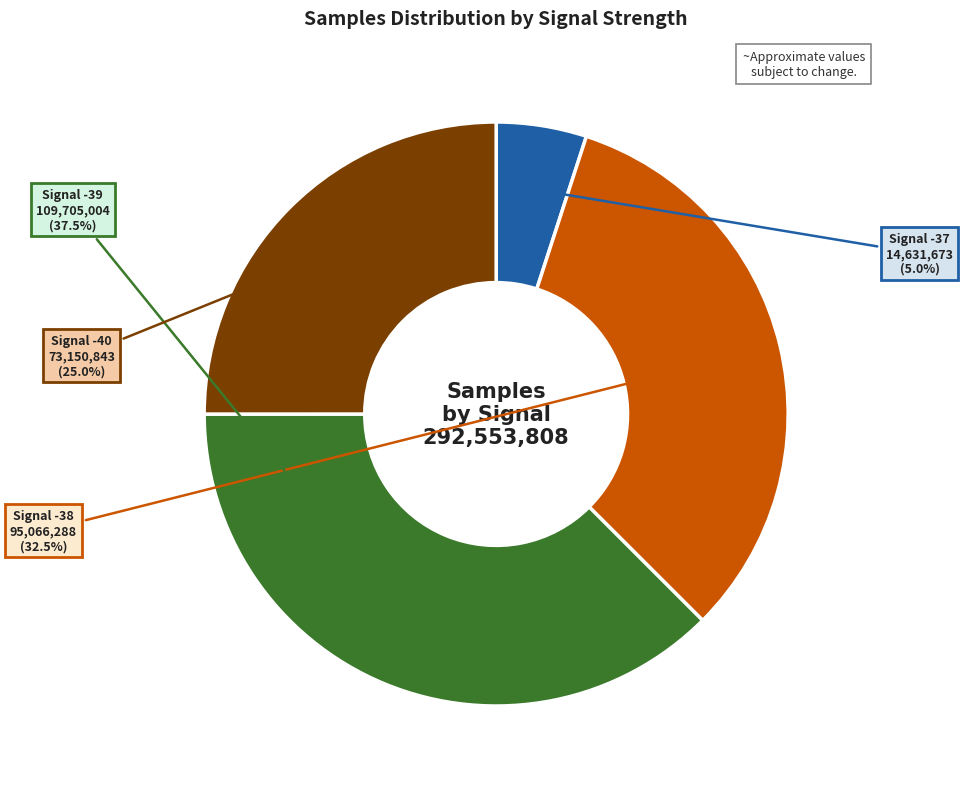

Between Signal -38 and Signal -39, which is larger?

Signal -39